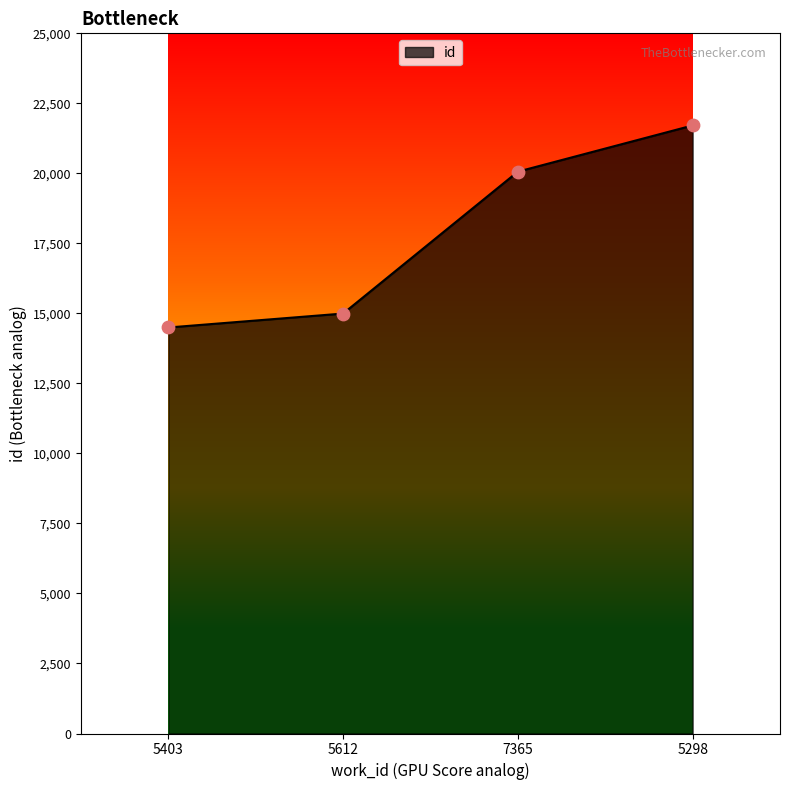

What is the change in value from 5403 to 5612?

+498